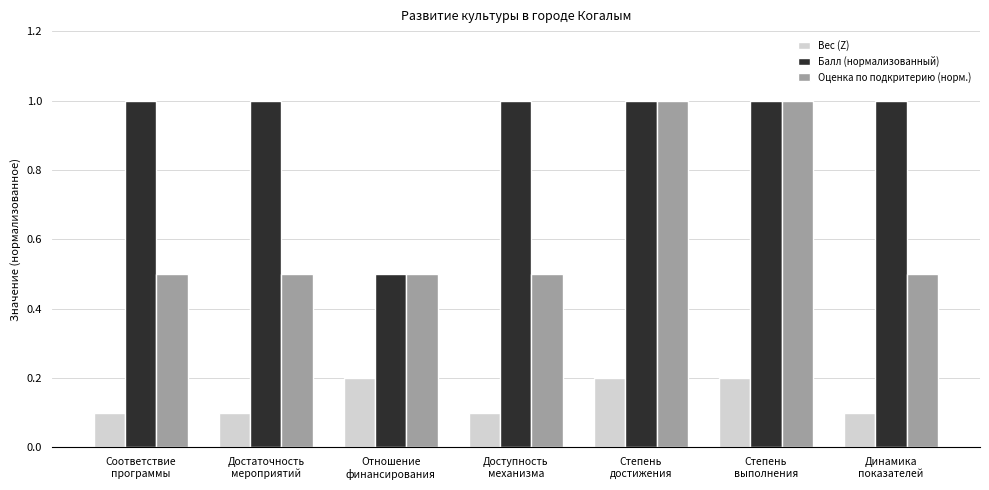

True or false: Вес (Z) has a value of 0.1 at Динамика
показателей.

True